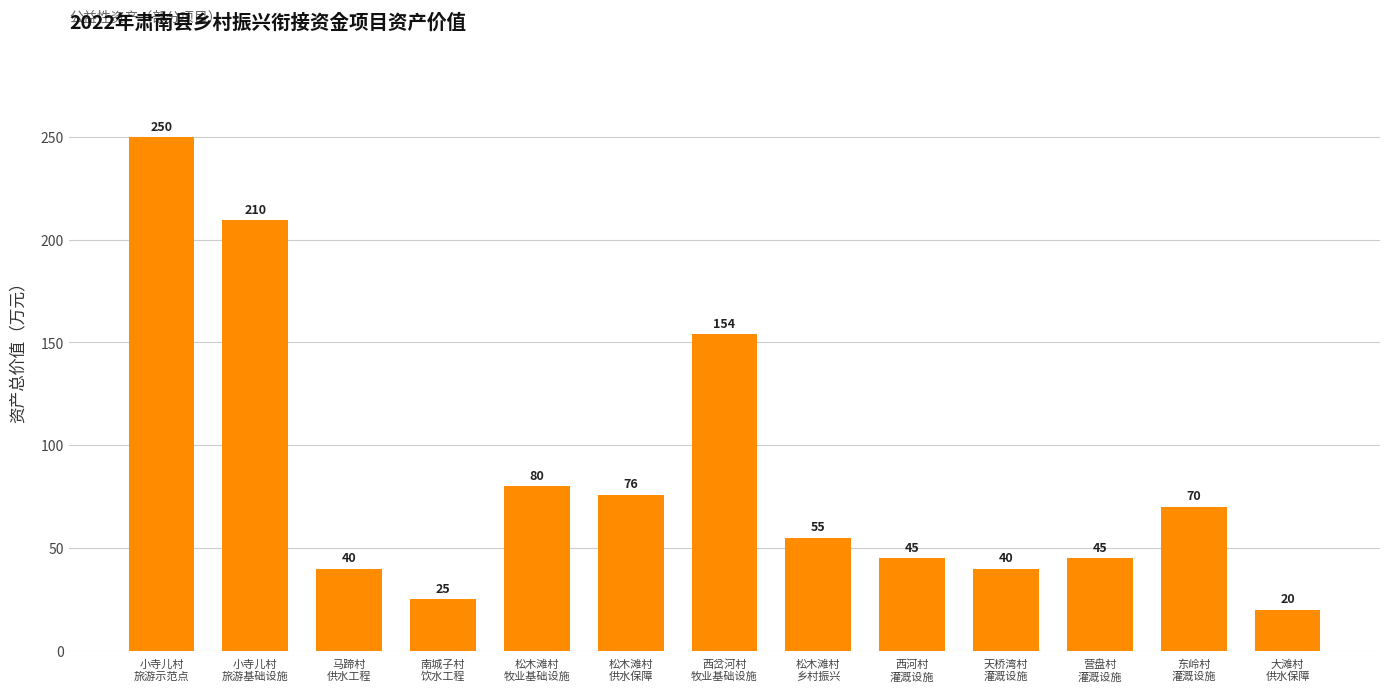

What is the change in value from 营盘村
灌溉设施 to 东岭村
灌溉设施?

+25.0